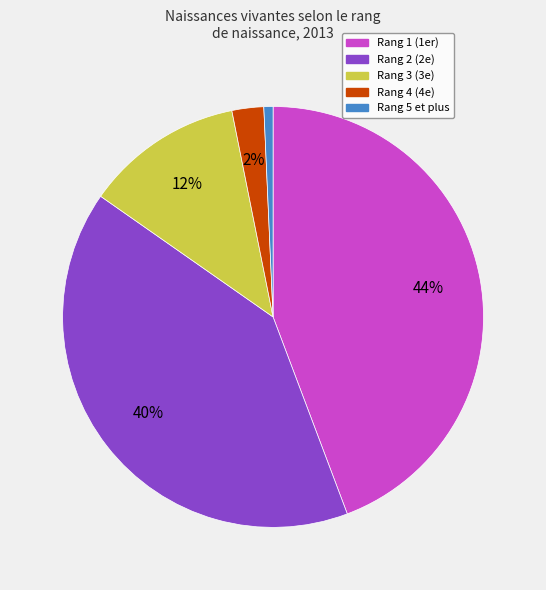

What is the ratio of the value at Rang 3 (3e) to the value at Rang 1 (1er)?

0.3